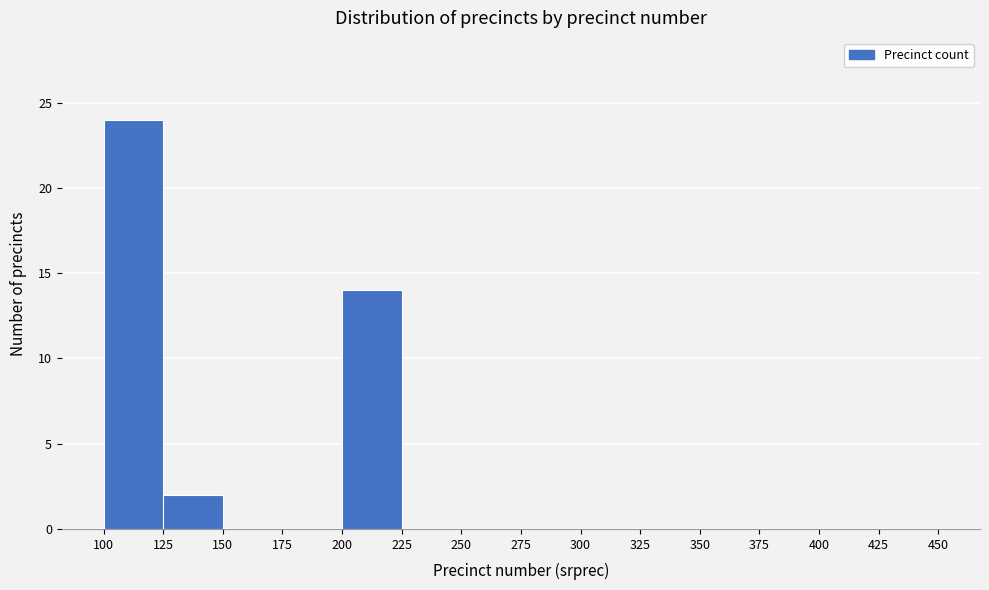

Reading left to right, list every bar in this chart as the range it spans on the x-axis followed by its height. The values are not printed on the chart, so give them approximately, as read against the axis.

100 to 125: 24
125 to 150: 2
150 to 175: 0
175 to 200: 0
200 to 225: 14
225 to 250: 0
250 to 275: 0
275 to 300: 0
300 to 325: 0
325 to 350: 0
350 to 375: 0
375 to 400: 0
400 to 425: 0
425 to 450: 0